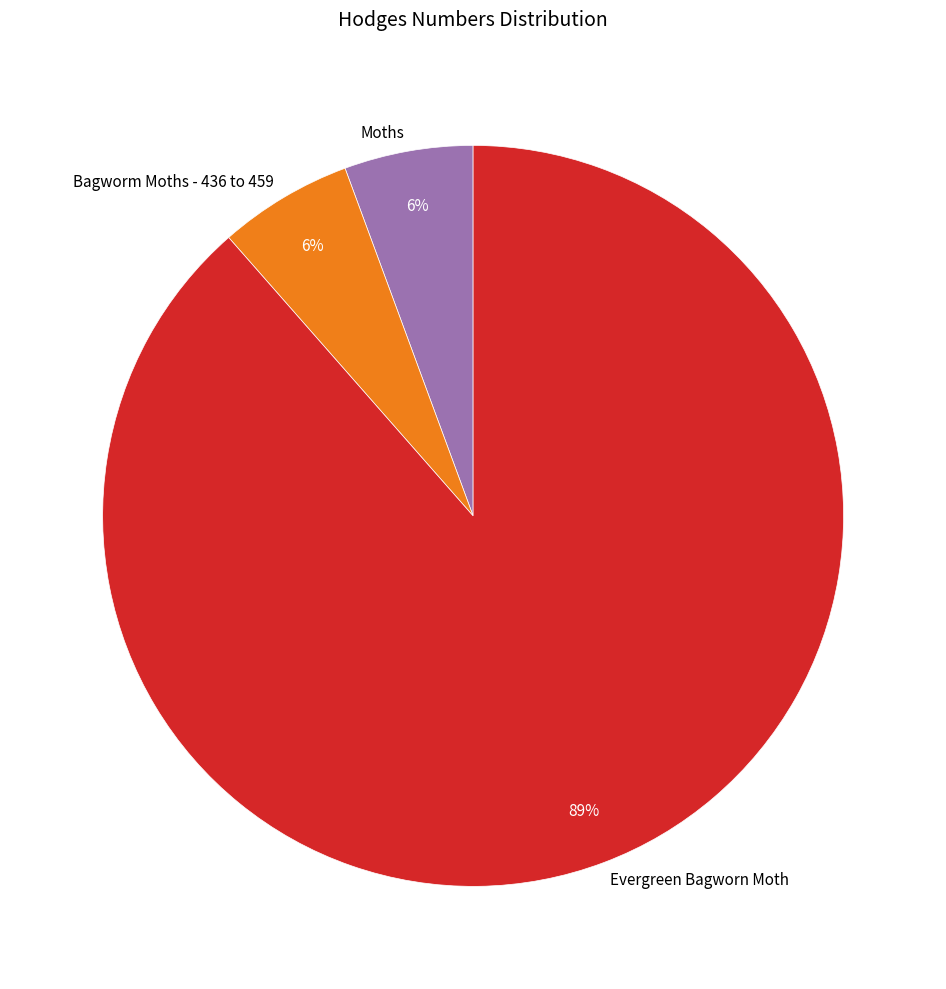

True or false: Bagworm Moths - 436 to 459 accounts for 6% of the total.

True